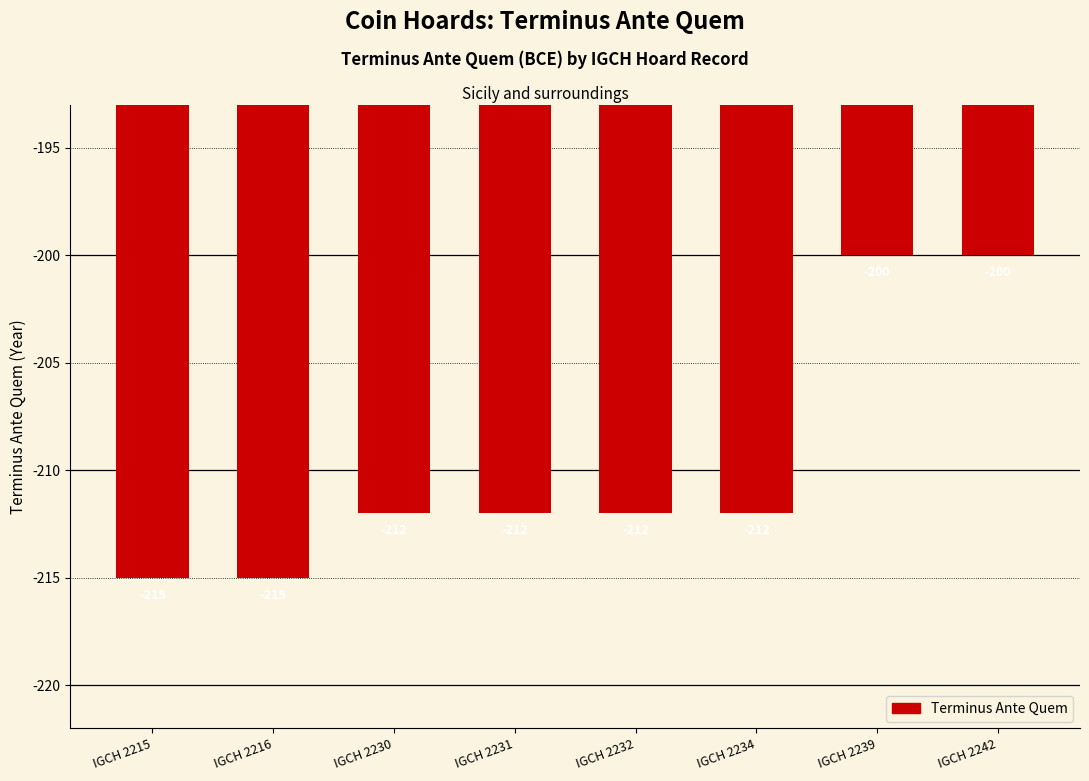

What is the greatest value displayed?

-200